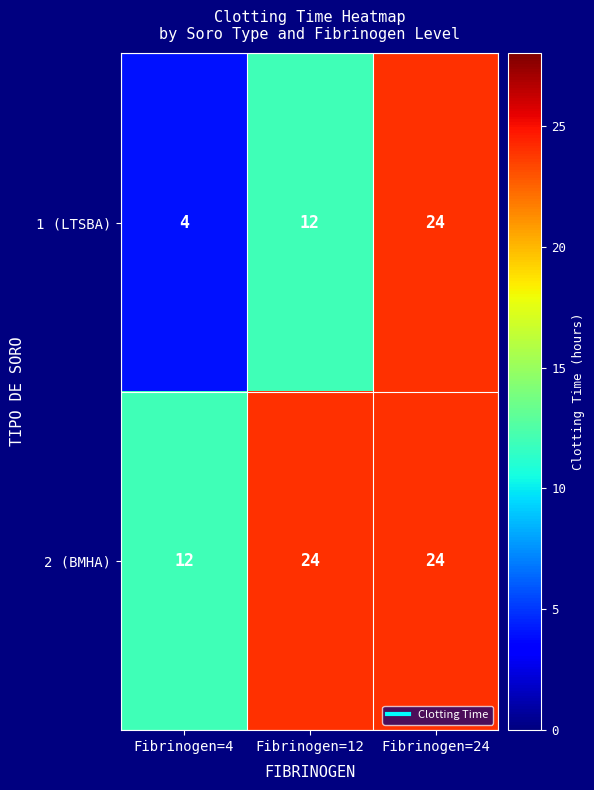

Reading left to right, list all the values displayed in this chart.

1 (LTSBA): 4	12	24
2 (BMHA): 12	24	24